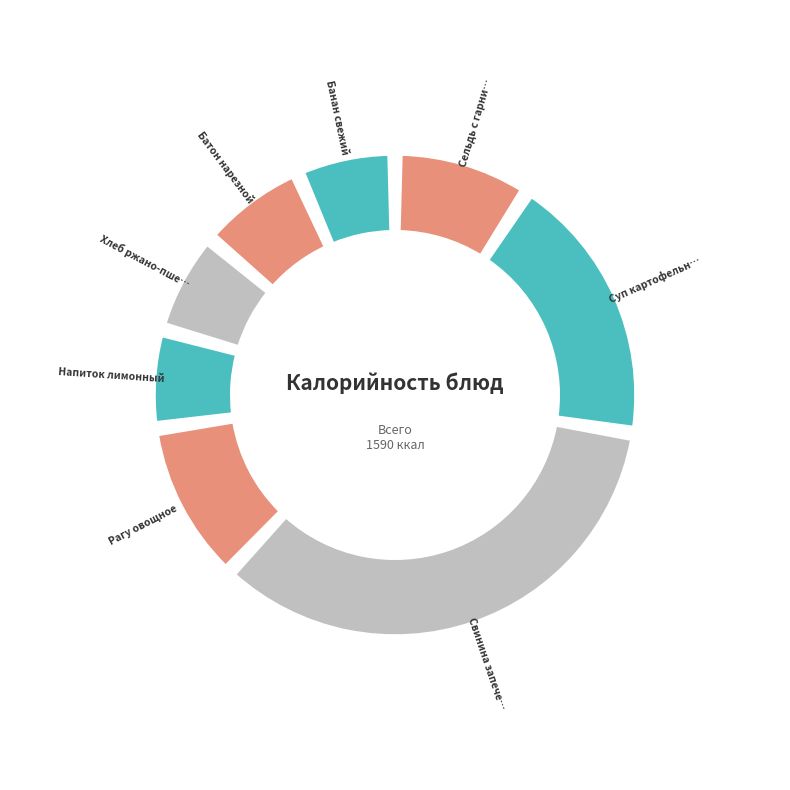

Does Напиток лимонный represent more than half of the total?

No